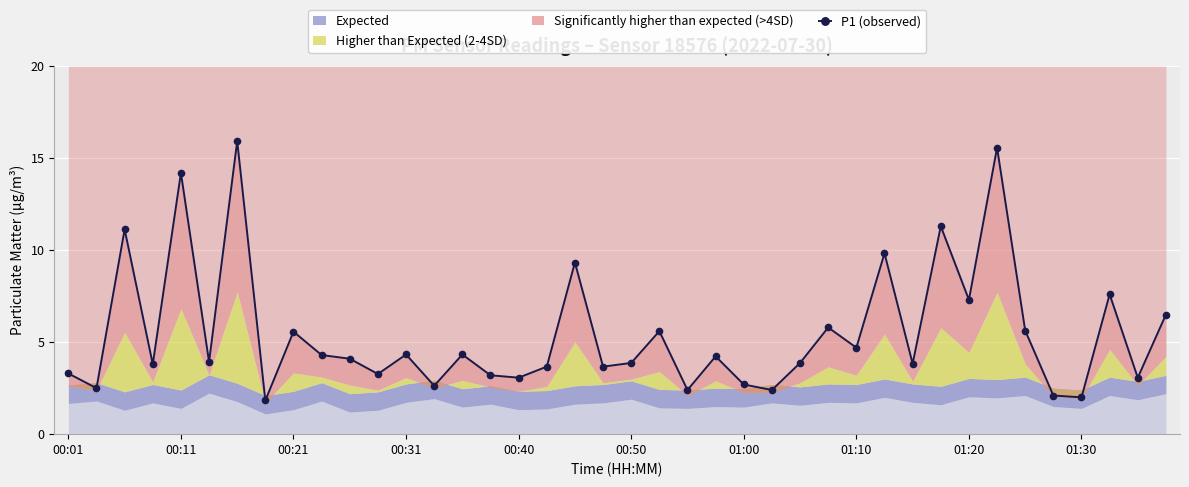

Is it true that the value at 01:10 is 1.8?

True